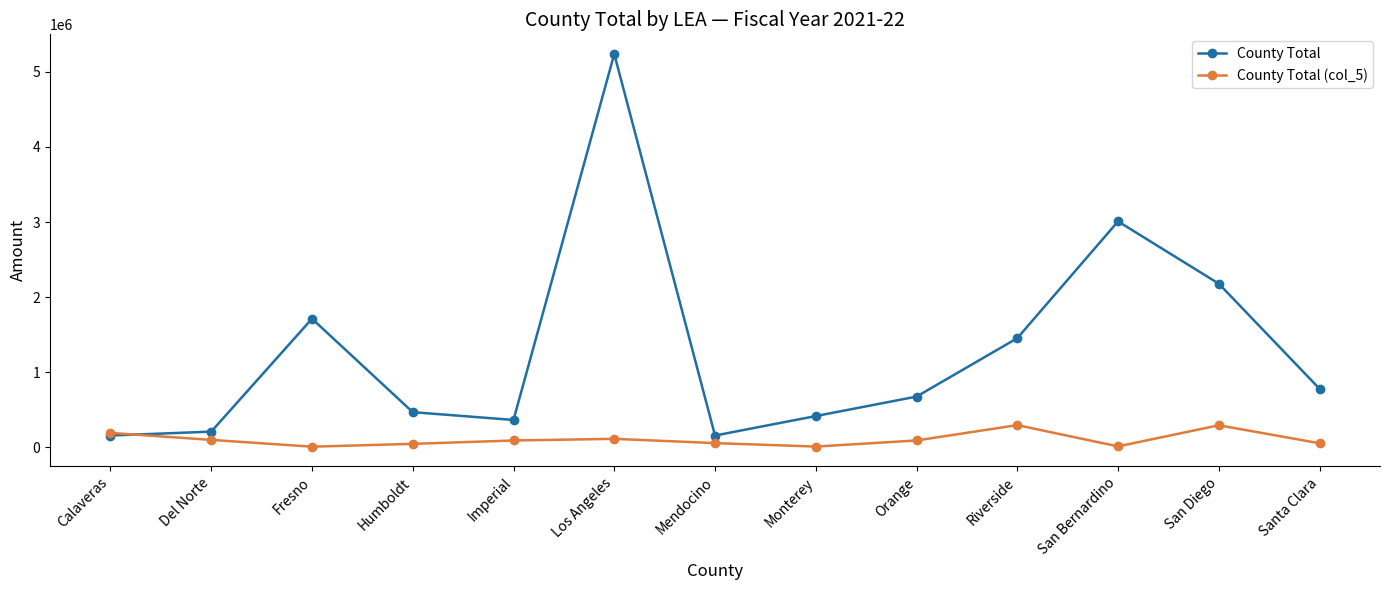

Where is County Total nearest to the value 2697271?

San Bernardino